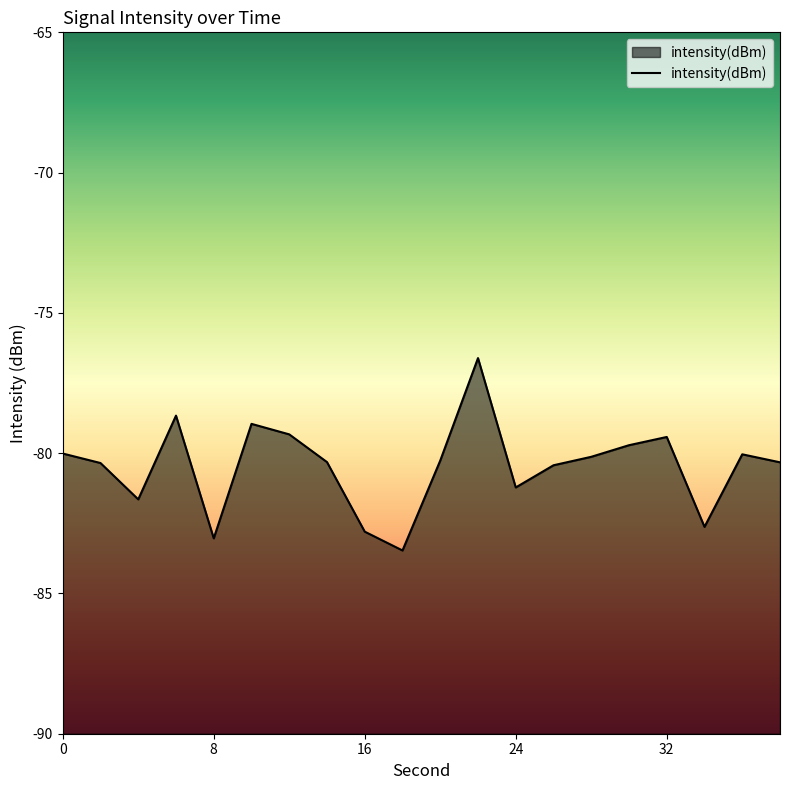

What is the minimum value shown in the chart?

-83.5